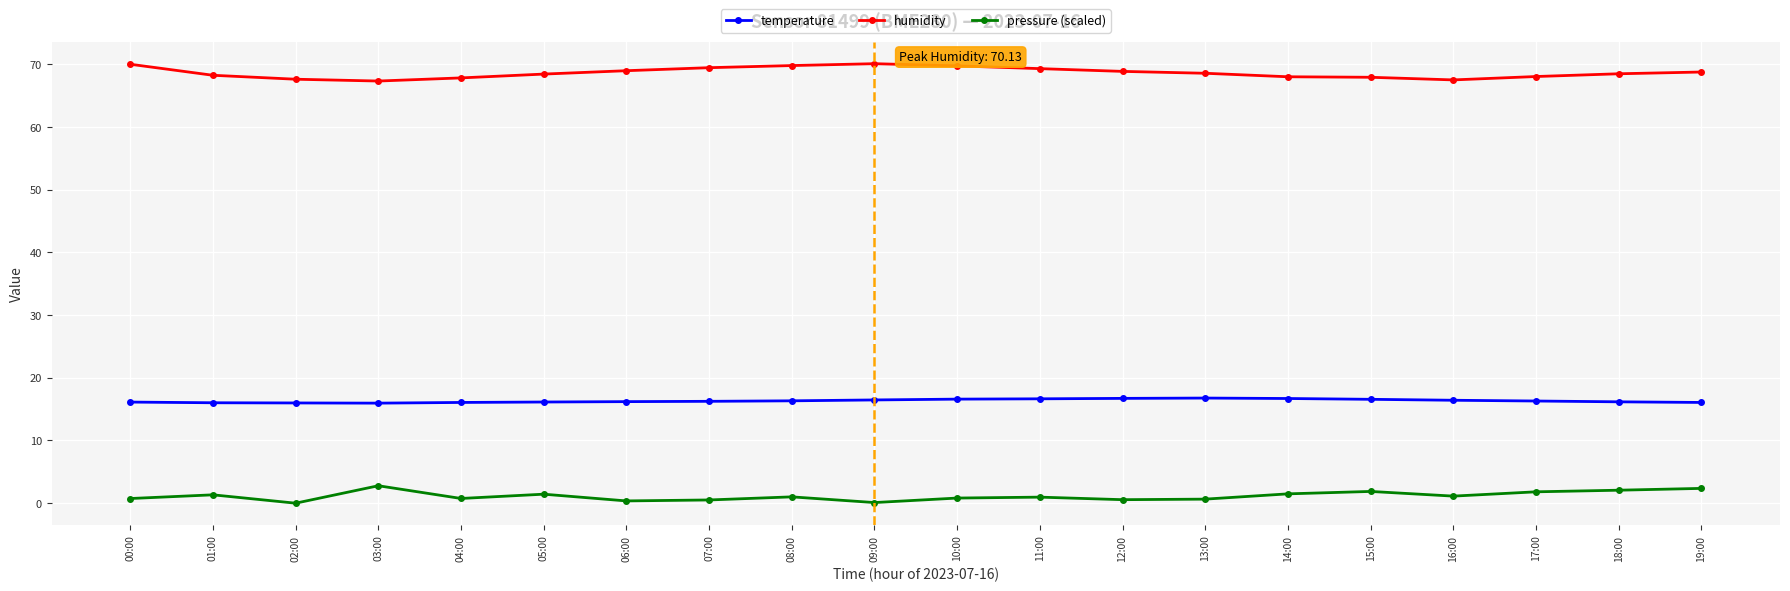

True or false: temperature and pressure (scaled) intersect in this chart.

False